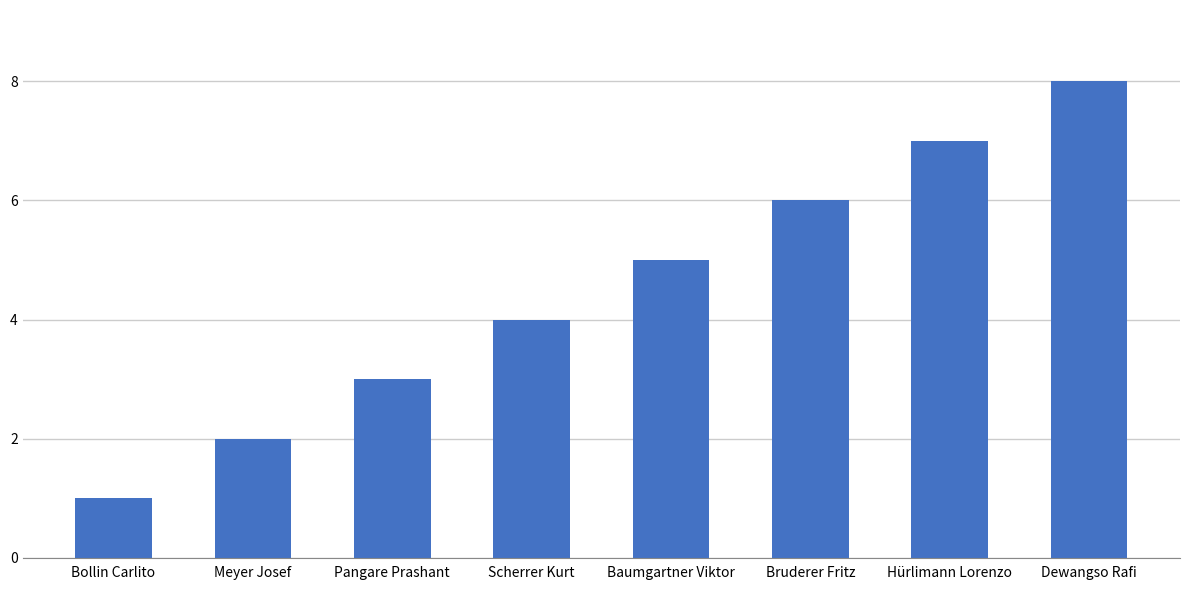

The value at Meyer Josef is 1. True or false?

False